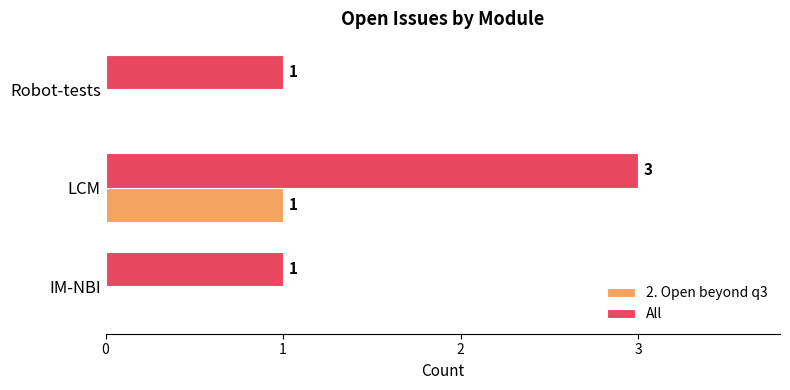

Which series has the largest total across all categories?

All